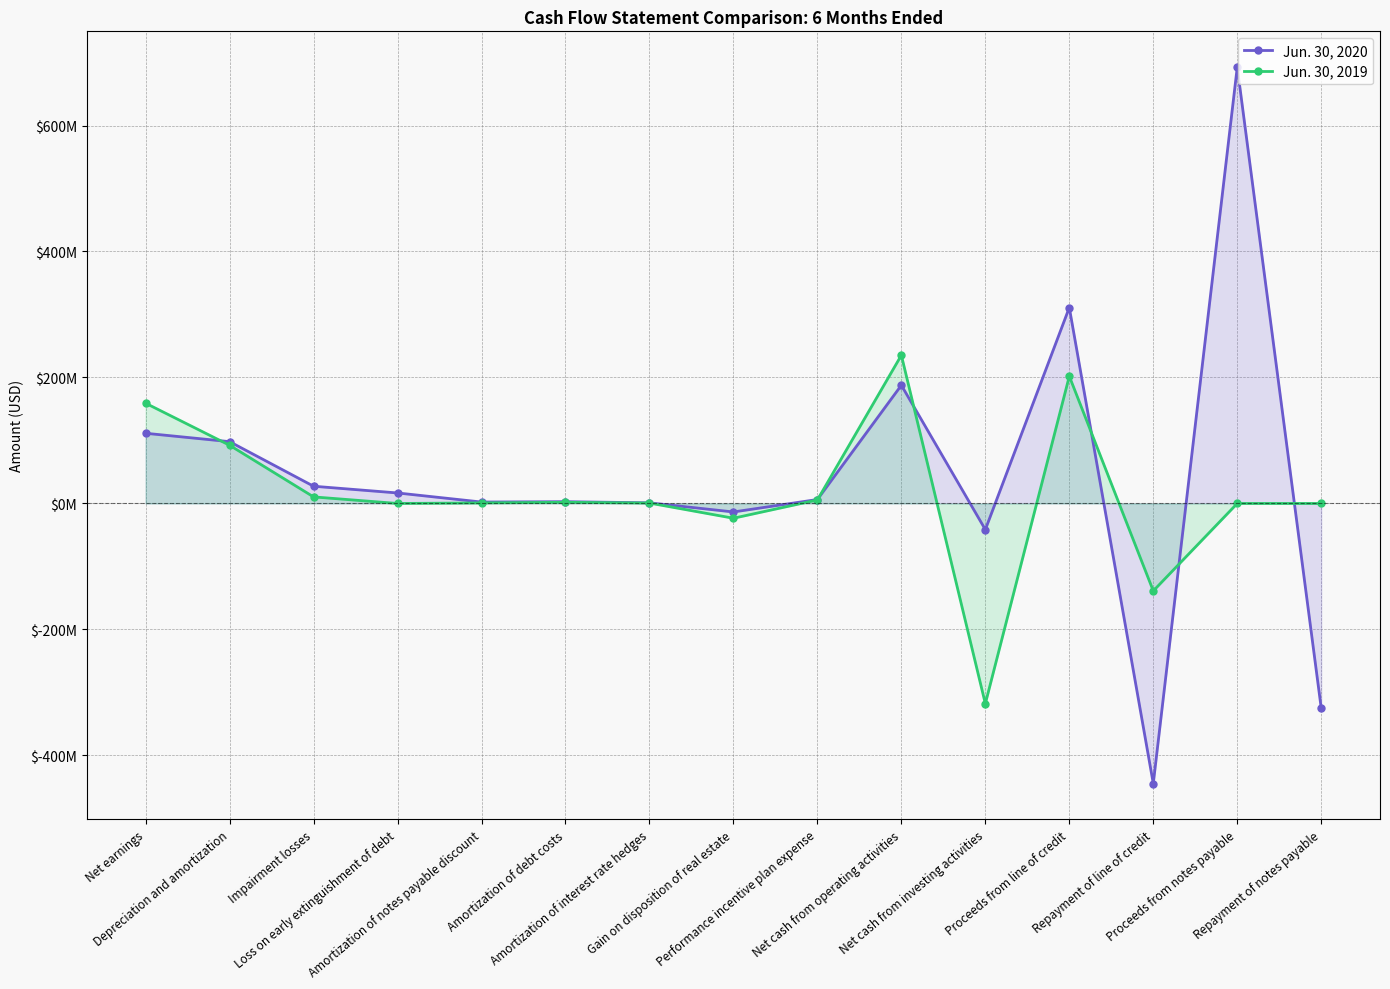

What is the average value of the Jun. 30, 2019 series?

15211533